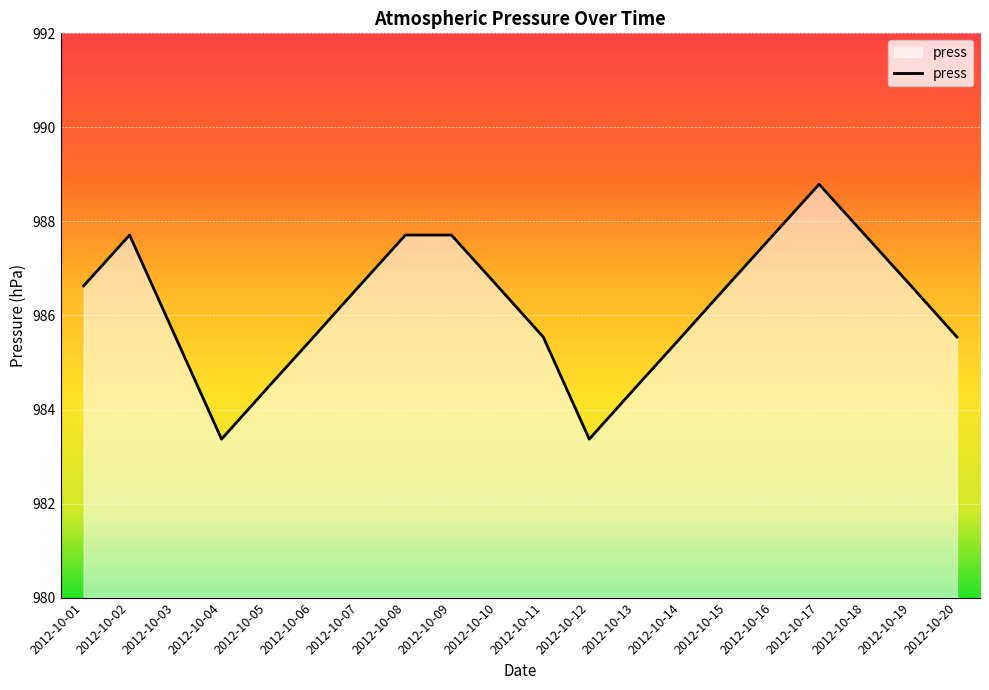

Where is the first local minimum?

2012-10-04